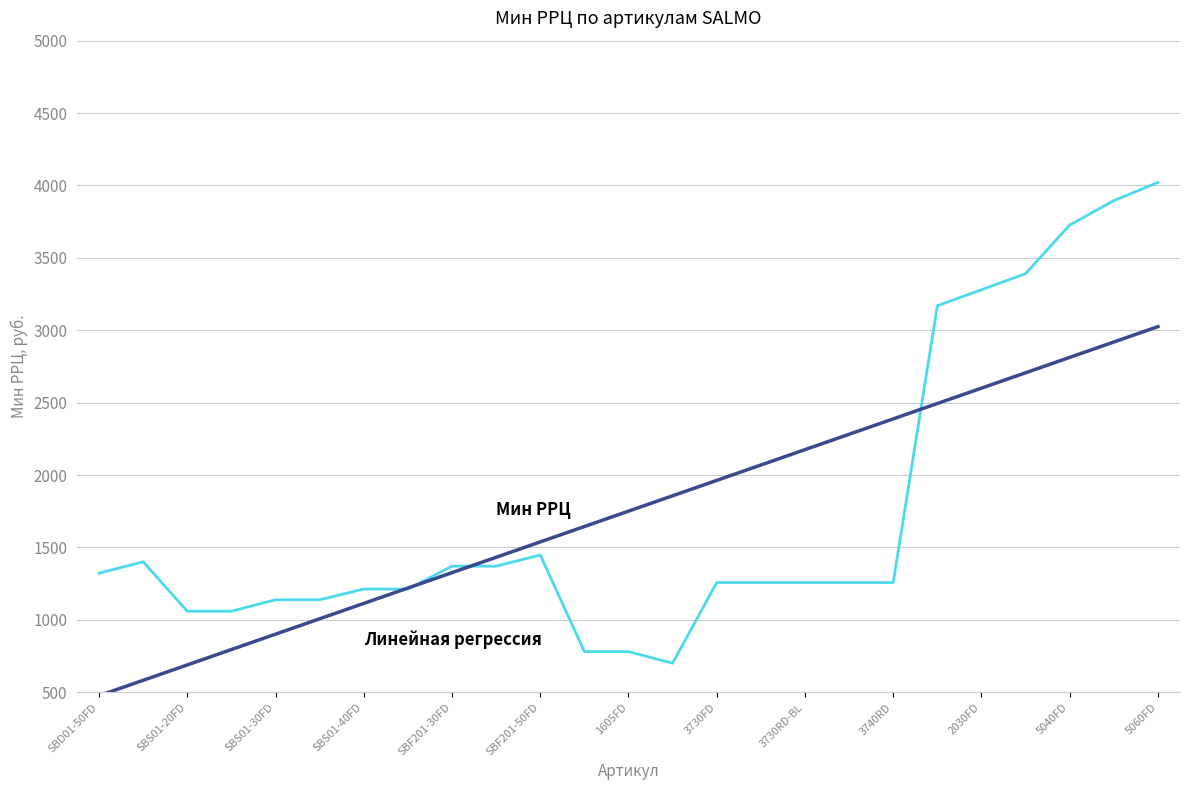

What is the maximum value shown in the chart?

4021.0